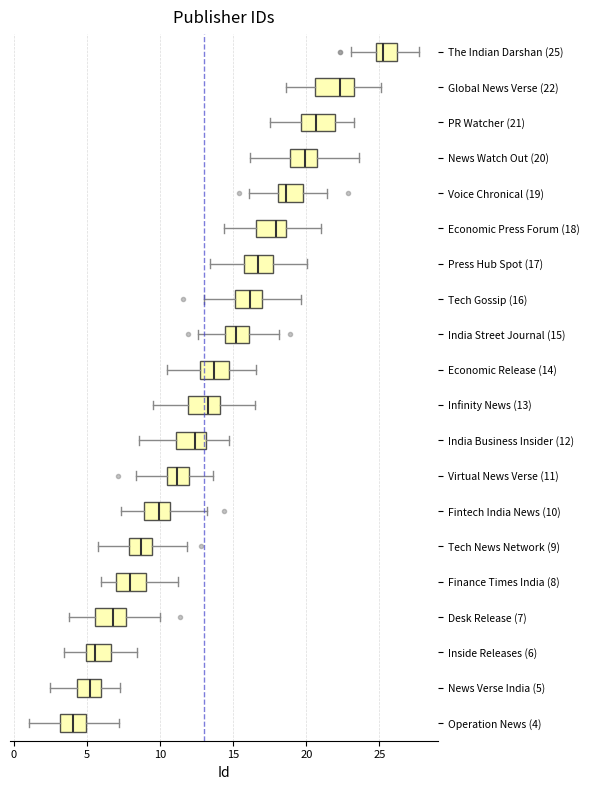

Reading bottom to top, read every box against the x-axis: the position of its median line, the range the box covers, and the ends of its whiskers. The values are not printed on the chart, so give them approximately, as read against the axis.

Operation News (4): median 4.0, box 3.0 to 5.0, whiskers 1.0 to 7.0
News Verse India (5): median 5.0, box 4.5 to 6.0, whiskers 2.5 to 7.0
Inside Releases (6): median 5.5, box 5.0 to 6.5, whiskers 3.5 to 8.5
Desk Release (7): median 7.0, box 5.5 to 7.5, whiskers 4.0 to 10.0
Finance Times India (8): median 8.0, box 7.0 to 9.0, whiskers 6.0 to 11.0
Tech News Network (9): median 8.5, box 8.0 to 9.5, whiskers 6.0 to 12.0
Fintech India News (10): median 10.0, box 9.0 to 10.5, whiskers 7.5 to 13.0
Virtual News Verse (11): median 11.0, box 10.5 to 12.0, whiskers 8.5 to 13.5
India Business Insider (12): median 12.5, box 11.0 to 13.0, whiskers 8.5 to 14.5
Infinity News (13): median 13.5, box 12.0 to 14.0, whiskers 9.5 to 16.5
Economic Release (14): median 13.5, box 12.5 to 14.5, whiskers 10.5 to 16.5
India Street Journal (15): median 15.0, box 14.5 to 16.0, whiskers 12.5 to 18.0
Tech Gossip (16): median 16.0, box 15.0 to 17.0, whiskers 13.0 to 19.5
Press Hub Spot (17): median 16.5, box 15.5 to 17.5, whiskers 13.5 to 20.0
Economic Press Forum (18): median 18.0, box 16.5 to 18.5, whiskers 14.5 to 21.0
Voice Chronical (19): median 18.5, box 18.0 to 20.0, whiskers 16.0 to 21.5
News Watch Out (20): median 20.0, box 19.0 to 21.0, whiskers 16.0 to 23.5
PR Watcher (21): median 20.5, box 19.5 to 22.0, whiskers 17.5 to 23.0
Global News Verse (22): median 22.5, box 20.5 to 23.0, whiskers 18.5 to 25.0
The Indian Darshan (25): median 25.0 (just right of the box's left edge), box 25.0 to 26.0, whiskers 23.0 to 27.5